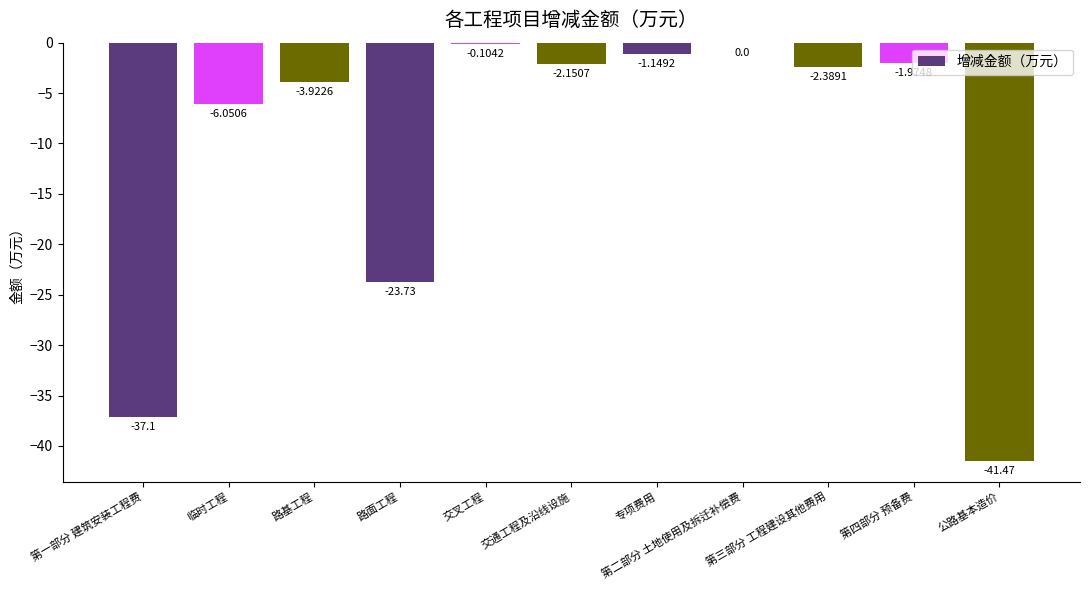

What is the sum of the values at 交叉工程 and 交通工程及沿线设施?

-2.3